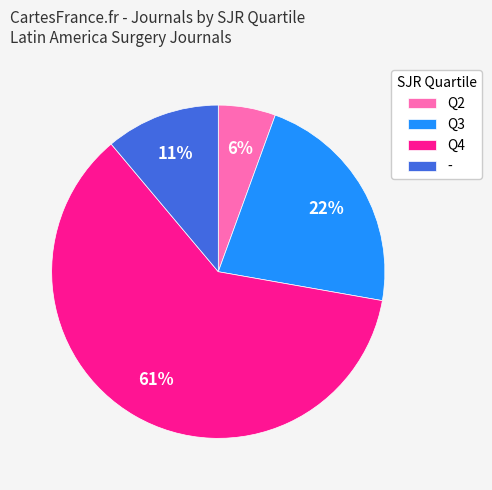

What is the smallest slice in the pie chart?

Q2